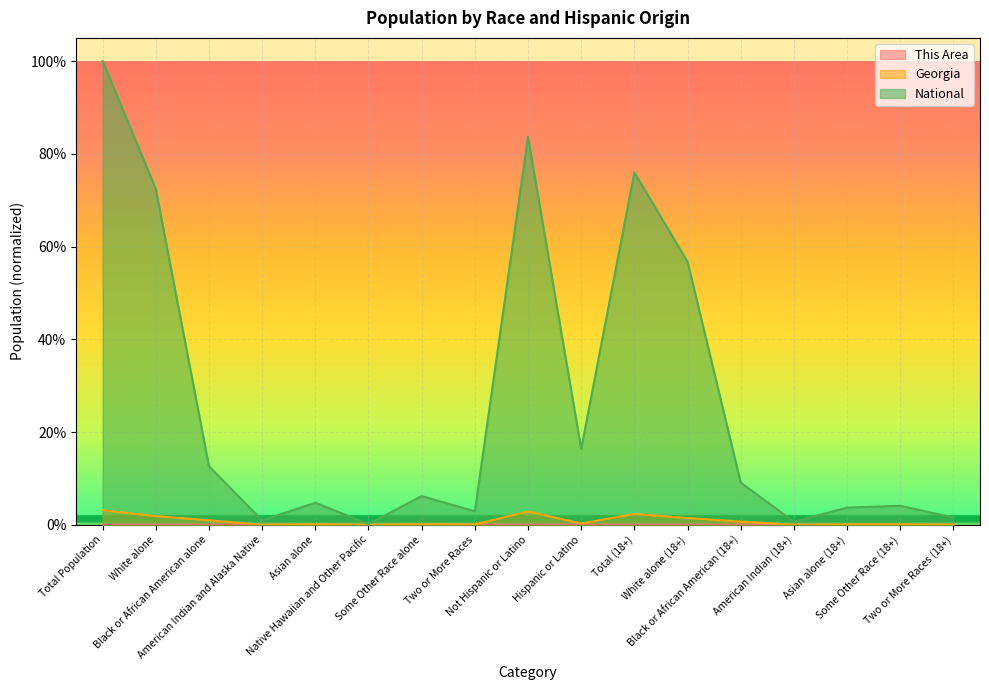

True or false: This Area has a value of 0.0 at Black or African American (18+).

True